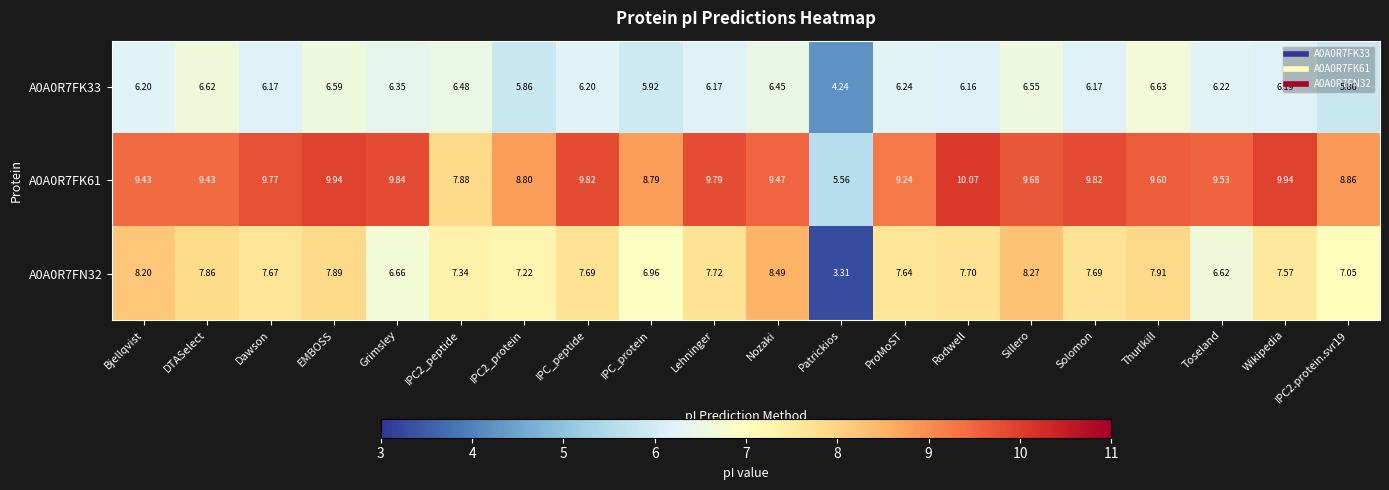

Rank the series at DTASelect from highest to lowest value.

A0A0R7FK61, A0A0R7FN32, A0A0R7FK33